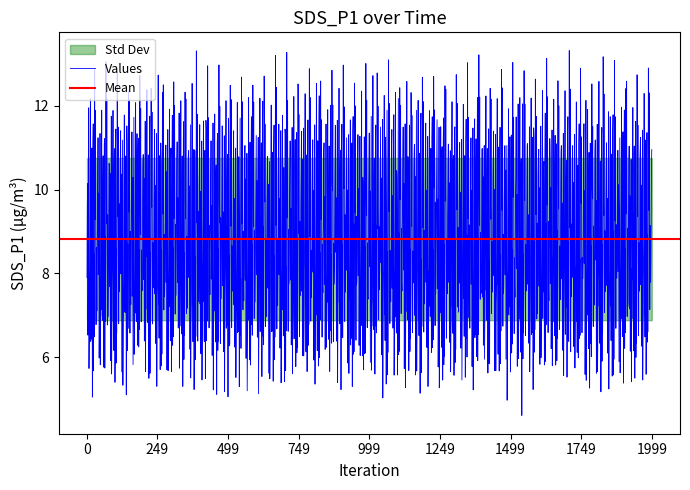

At which category does the data reach its first local valley?

3